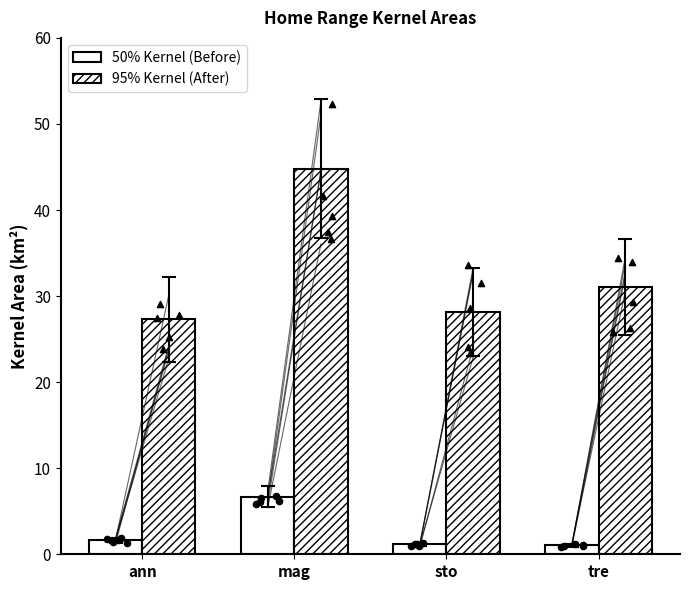

Which series reaches the maximum Y coordinate?

95% Kernel (After)